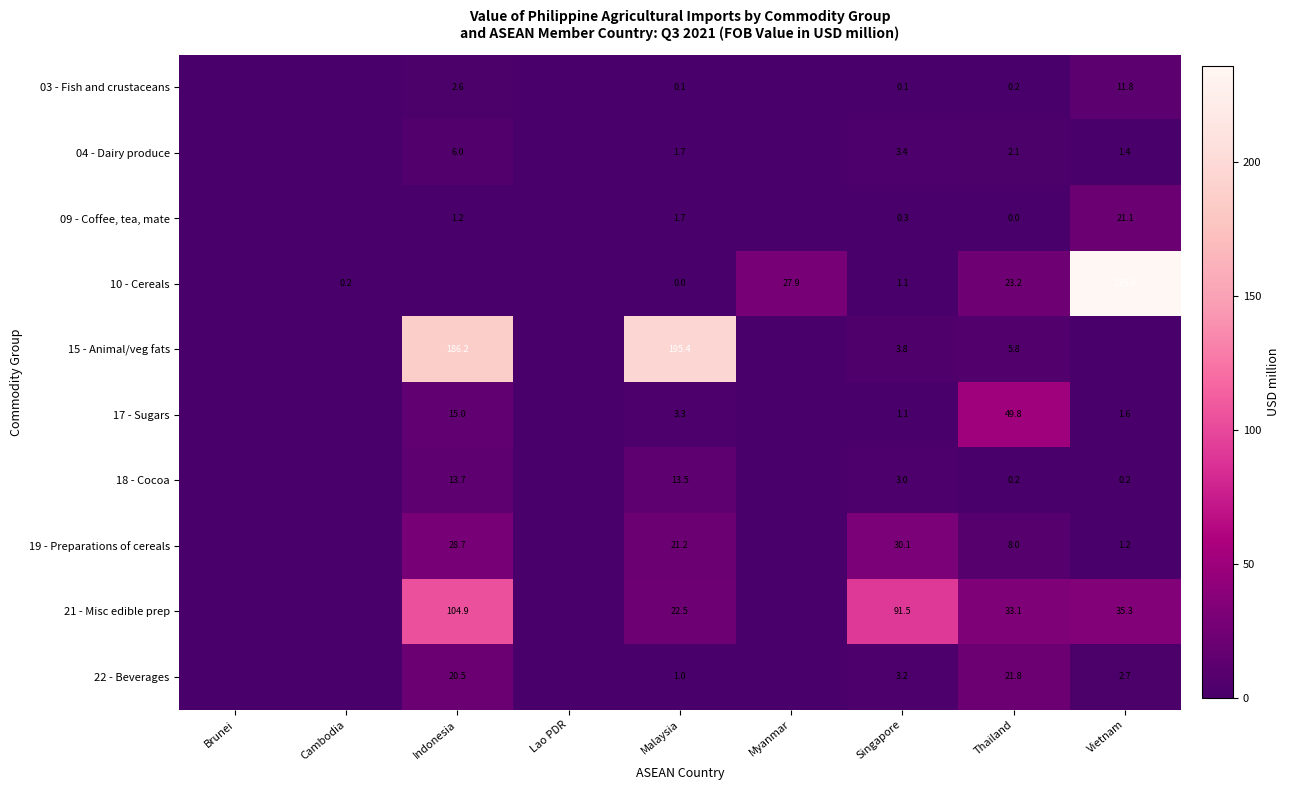

Is the value of 10 - Cereals at Singapore greater than the value of 19 - Preparations of cereals at Malaysia?

No